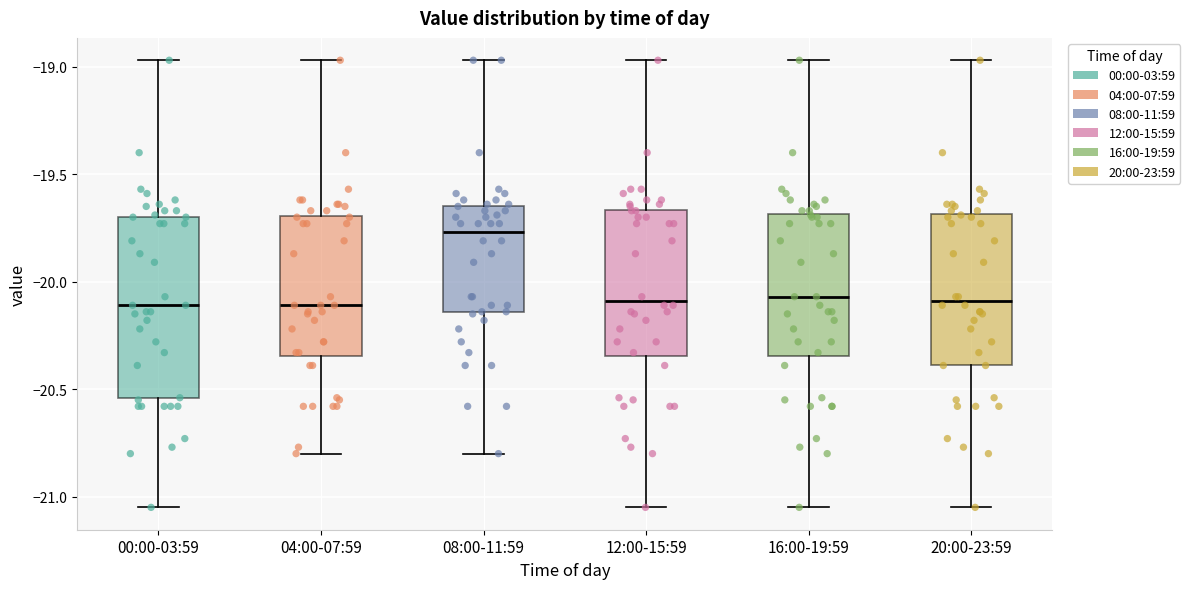

Comparing the boxes themselves (not the whiskers), which one is the tallest?

00:00-03:59